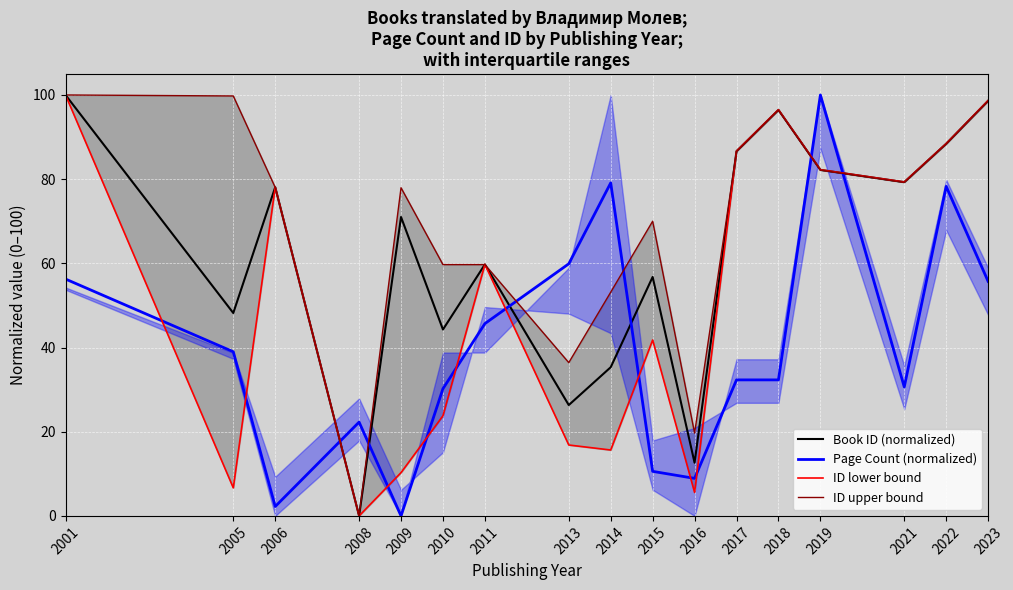

What are all the series names shown in the legend?

Book ID (normalized), Page Count (normalized), ID lower bound, ID upper bound